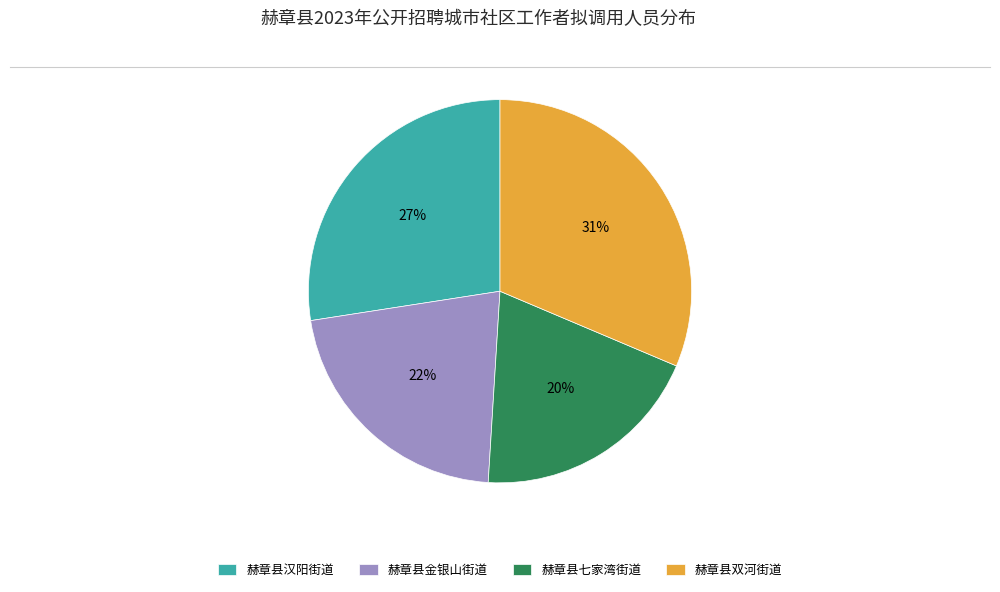

What percentage is the 赫章县七家湾街道 slice, to the nearest percent?

20%